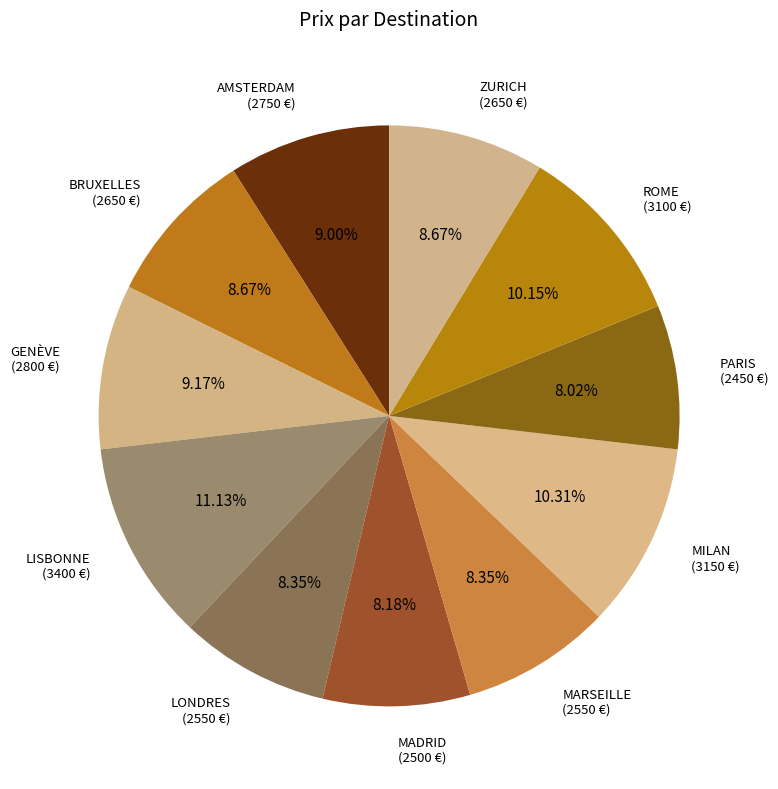

Which category has the biggest portion of the pie?

LISBONNE